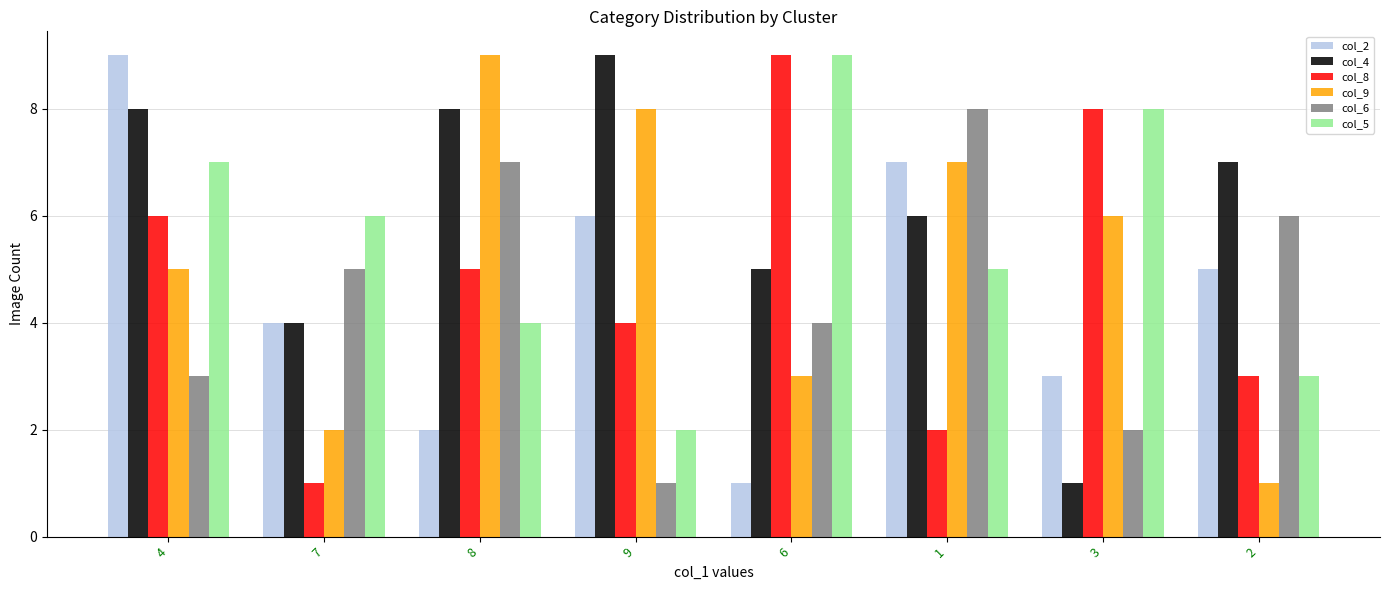

Count the number of data series in this chart.

6